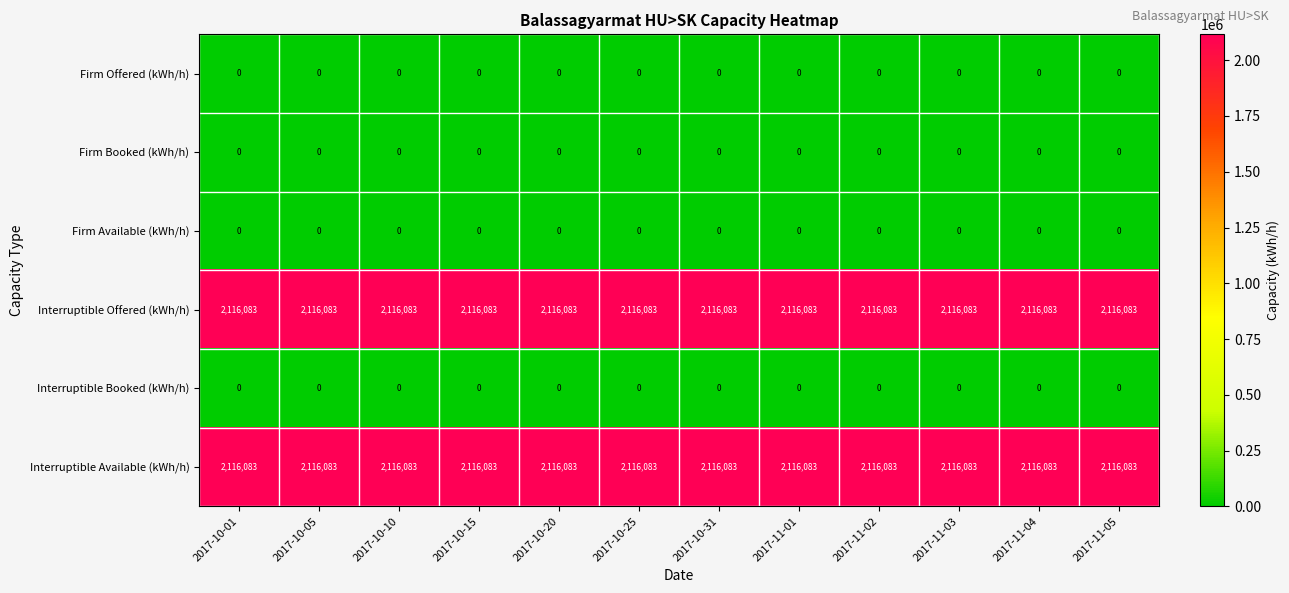

What is the lowest value of the Interruptible Offered (kWh/h) series?

2116083